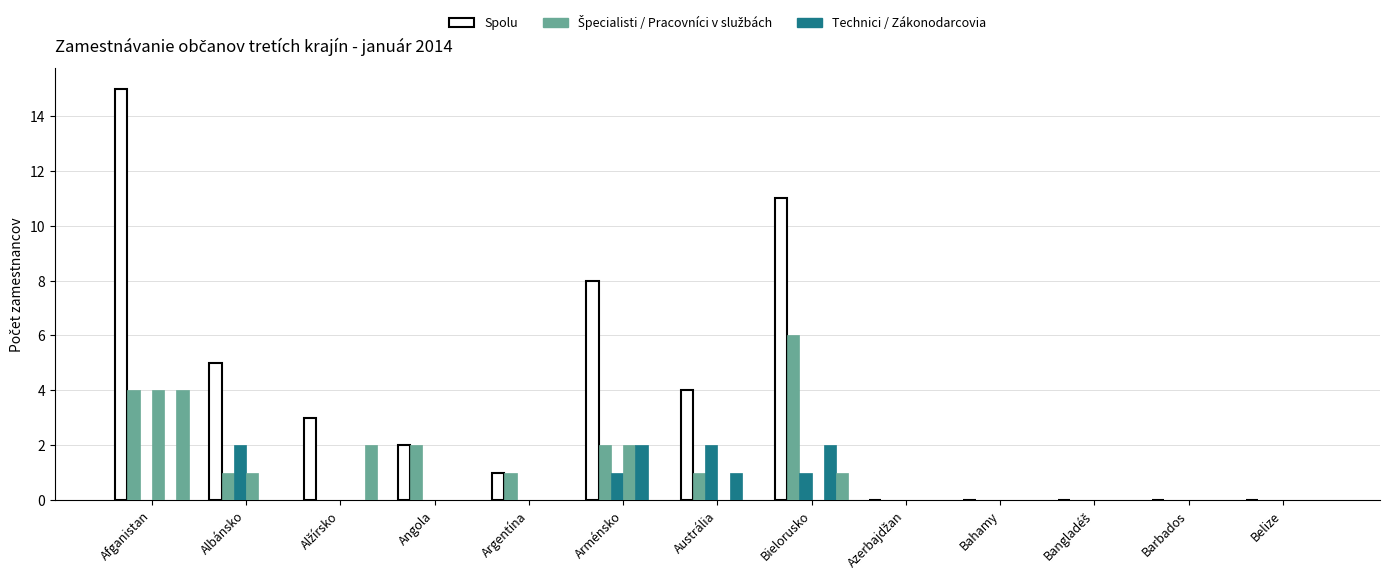

What is the total value across all series at Argentína?

2